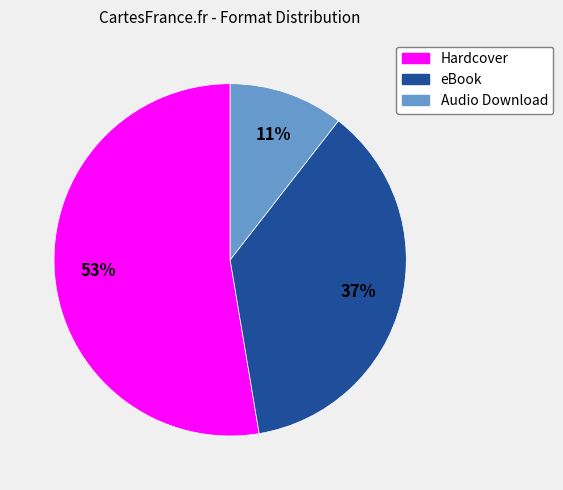

Which category has the smallest portion of the pie?

Audio Download